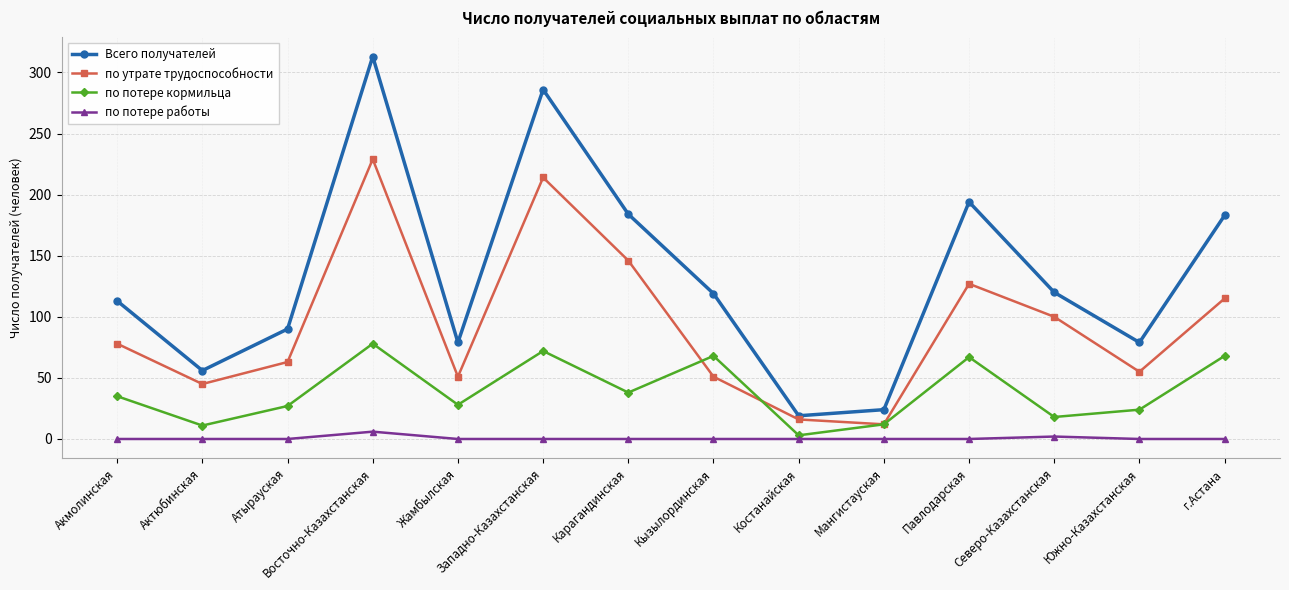

Which series has the largest range (max minus min)?

Всего получателей